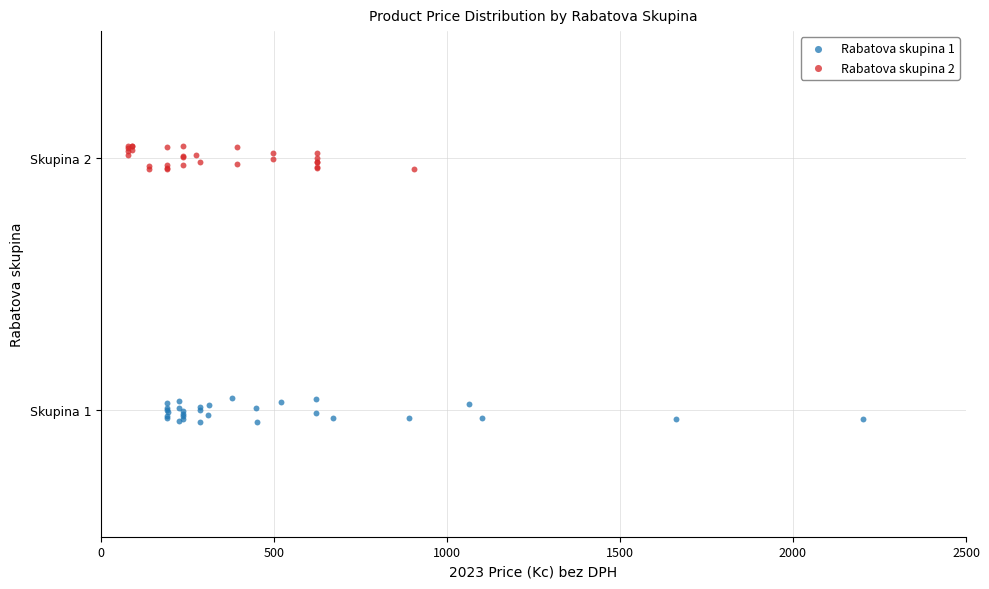

What are all the series names shown in the legend?

Rabatova skupina 1, Rabatova skupina 2